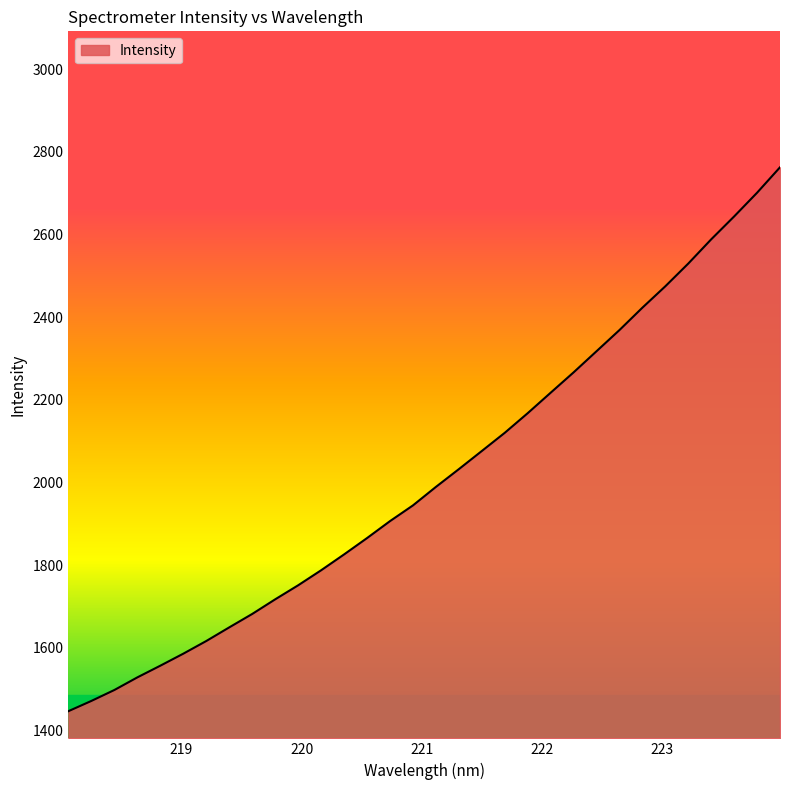

What is the smallest value displayed?

1446.4